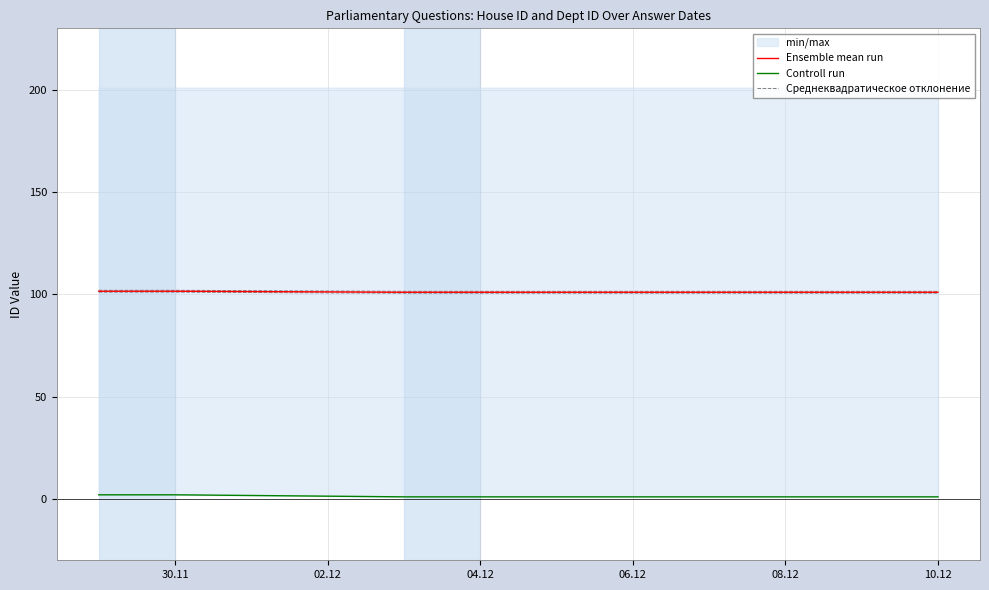

True or false: Среднеквадратическое отклонение and Ensemble mean run cross at least once.

False